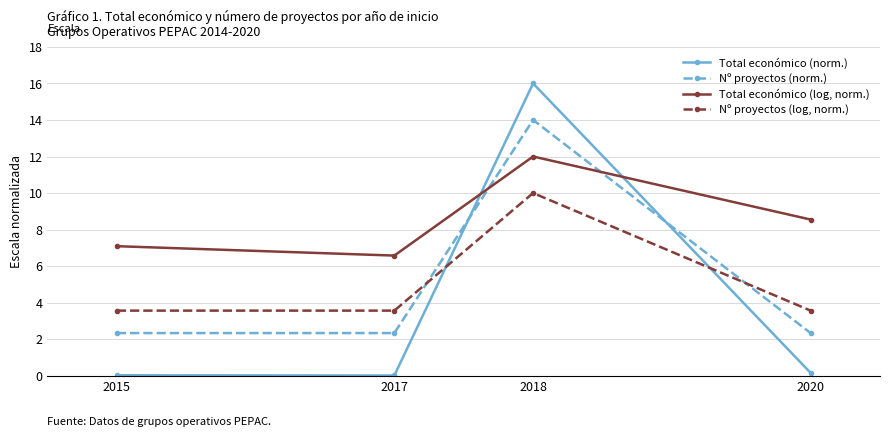

What is the value of the Total económico (norm.) point at the 3rd from the left?

16.0